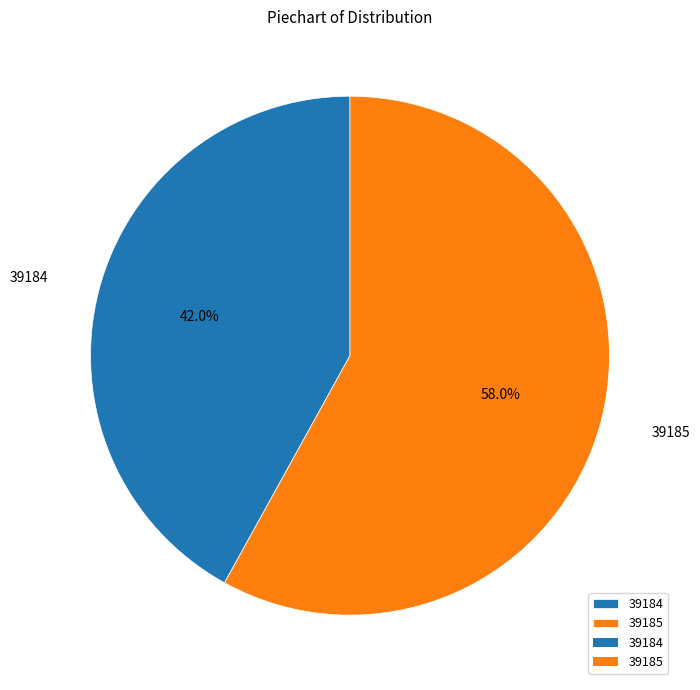

Does any single category account for the majority?

Yes